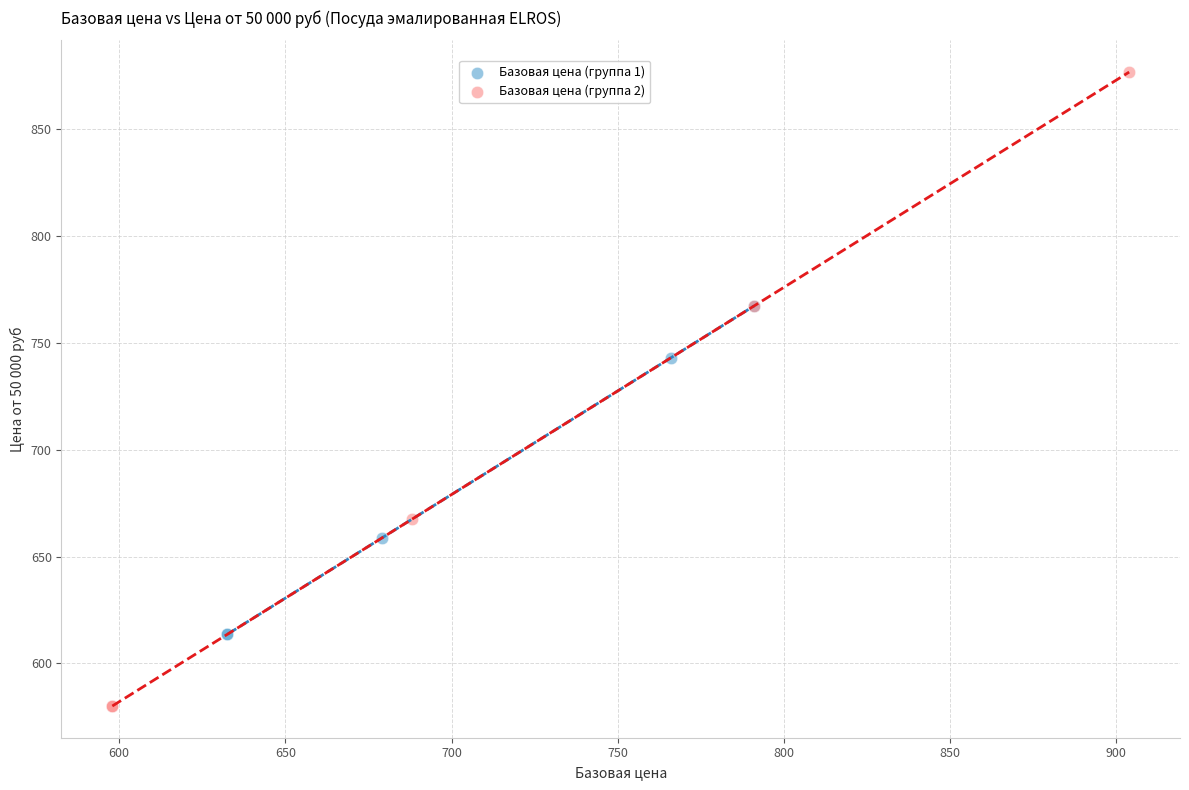

Which series contains the highest Y value?

Базовая цена (группа 2)